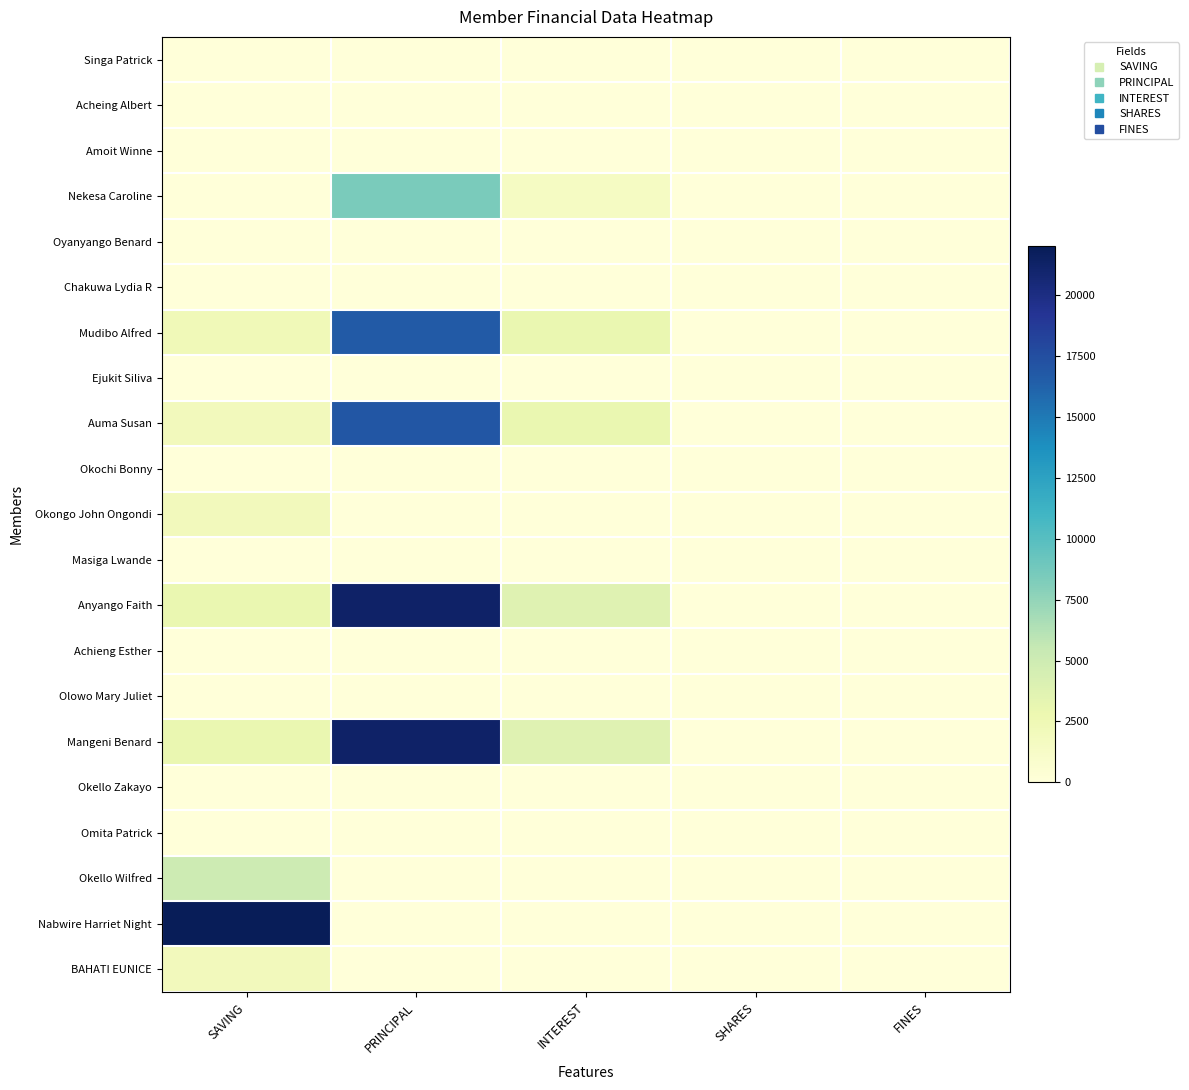

Which series changed the most between PRINCIPAL and SHARES?

Anyango Faith